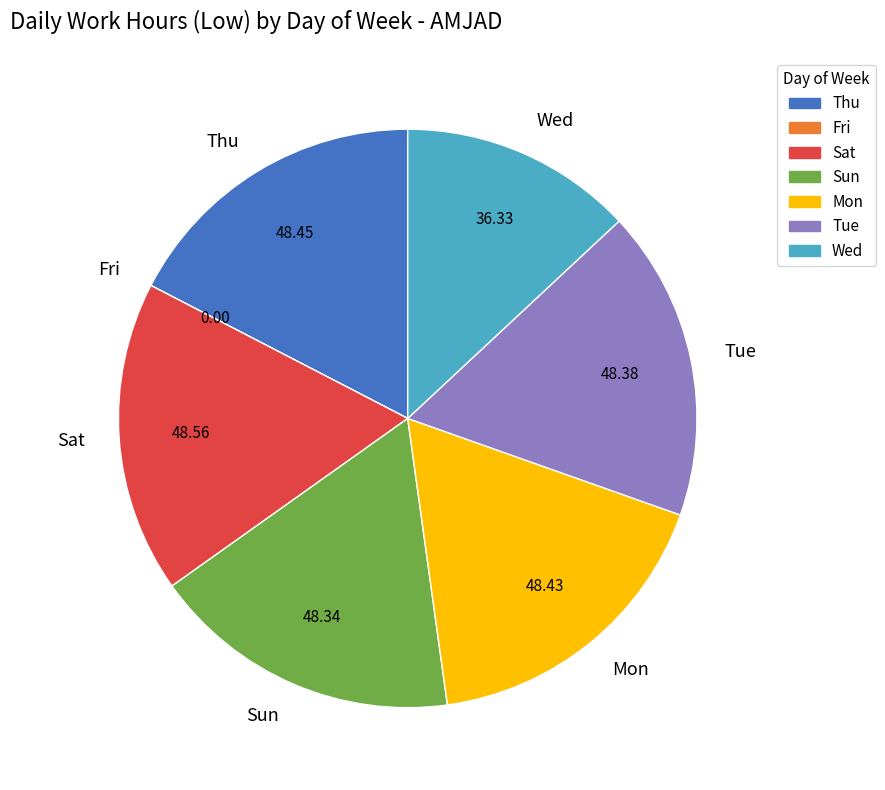

What is the ratio of the value at Wed to the value at Sat?

0.7